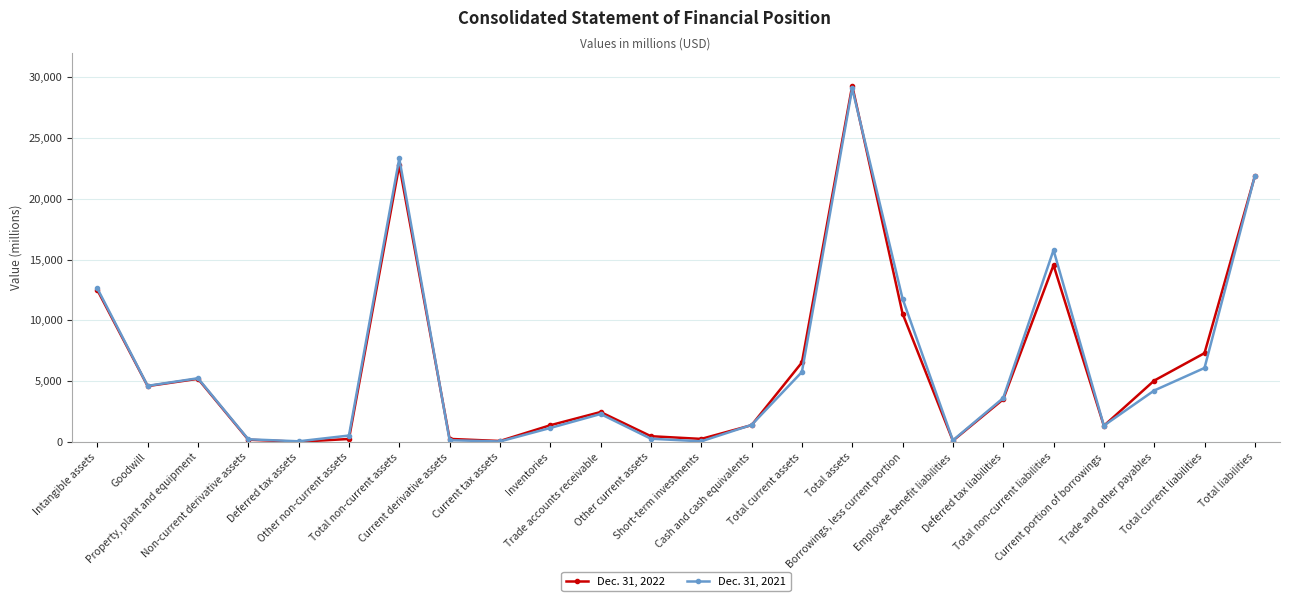

What is the sum of all Dec. 31, 2021 values?

151796